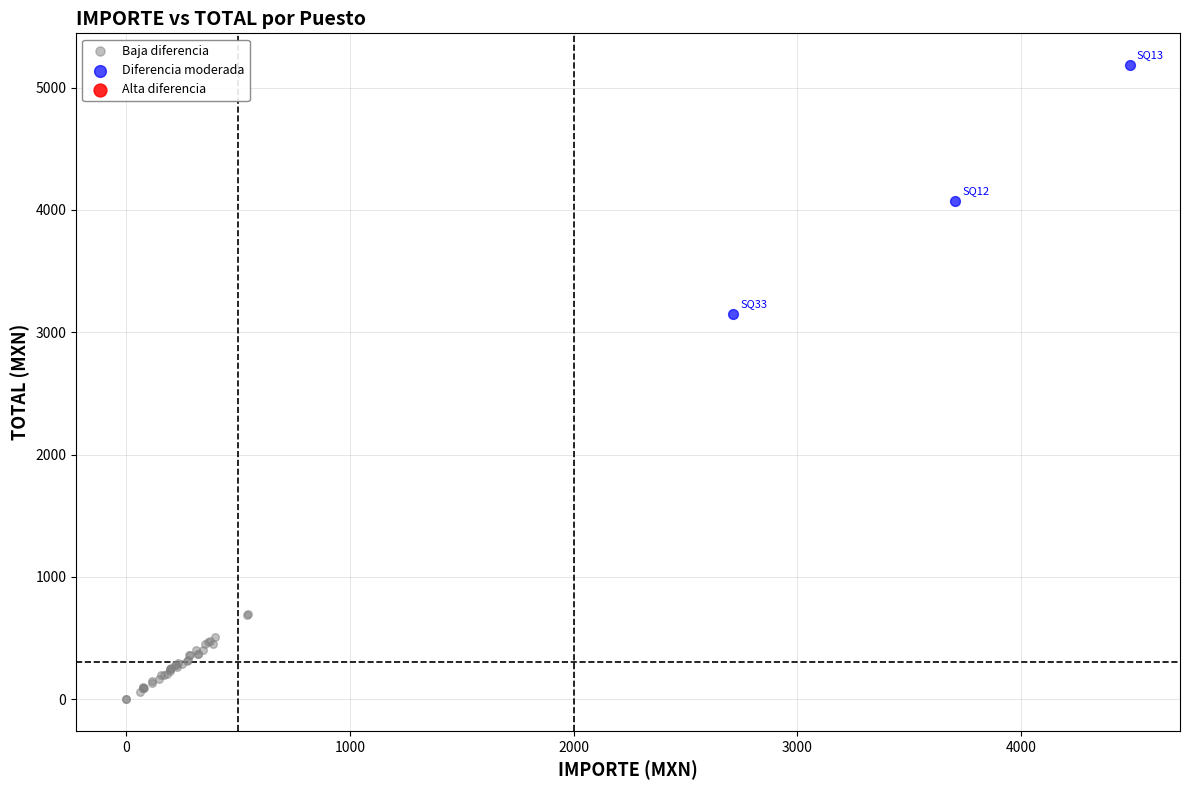

Which series reaches the maximum Y coordinate?

Diferencia moderada